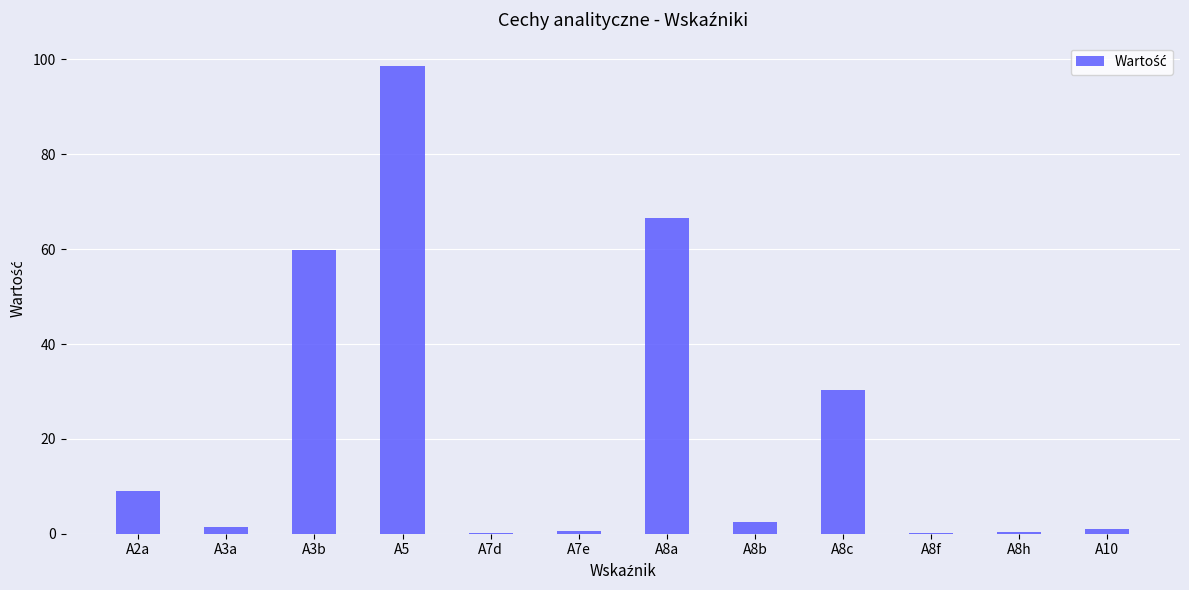

The chart shows a value of 66.6 at A8a. True or false?

True